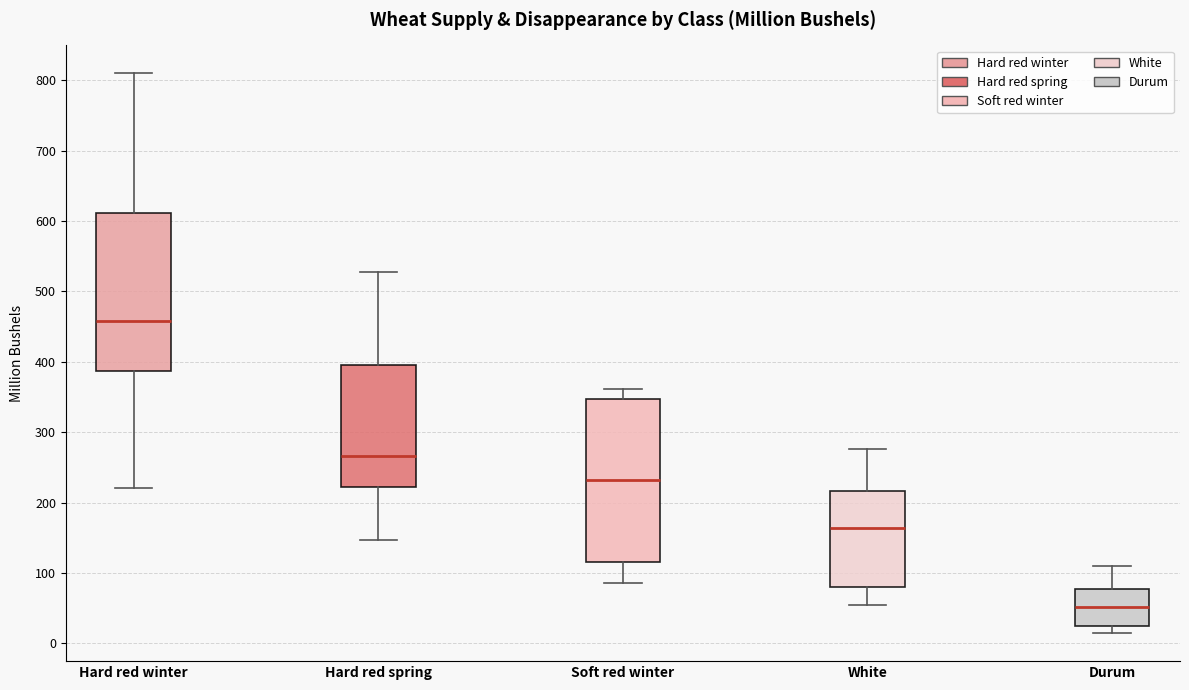

Where does the lower whisker of the box for Hard red winter end on the y-axis? The values are not printed on the chart, so give them approximately, as read against the axis.

220